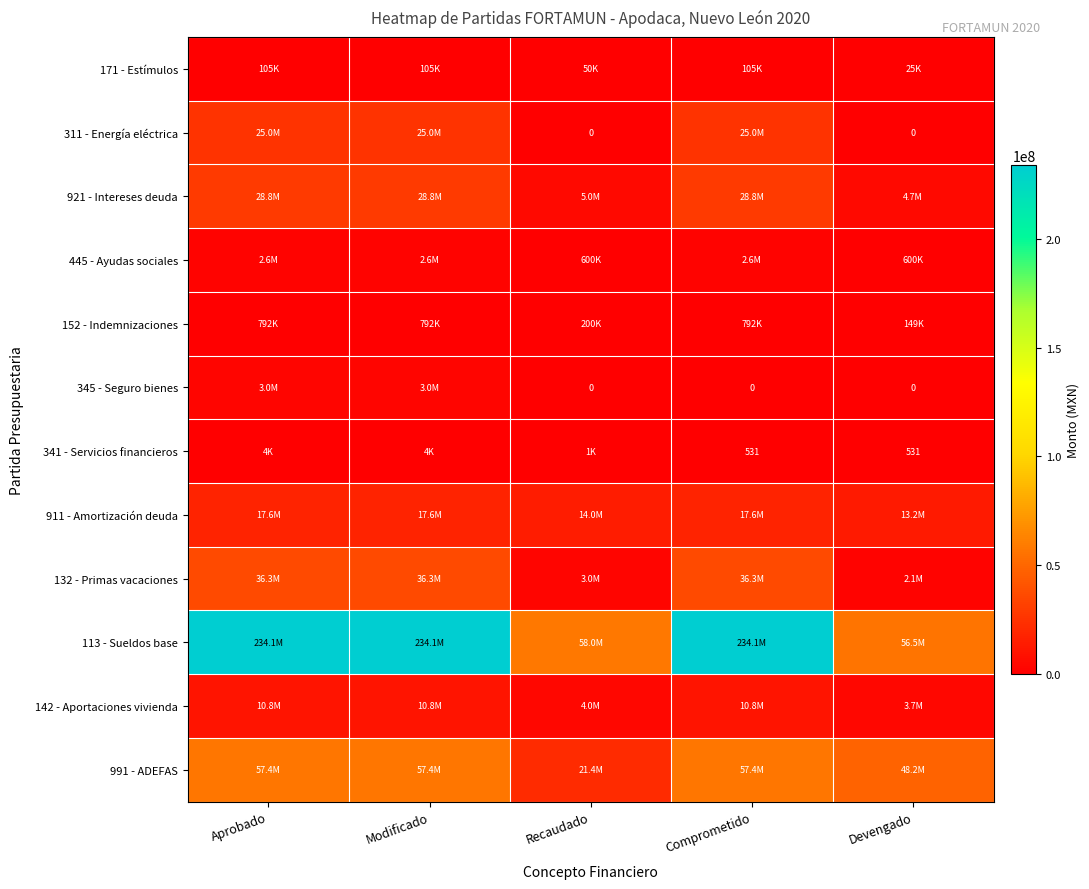

What is the average value of the 171 - Estímulos series?

77732